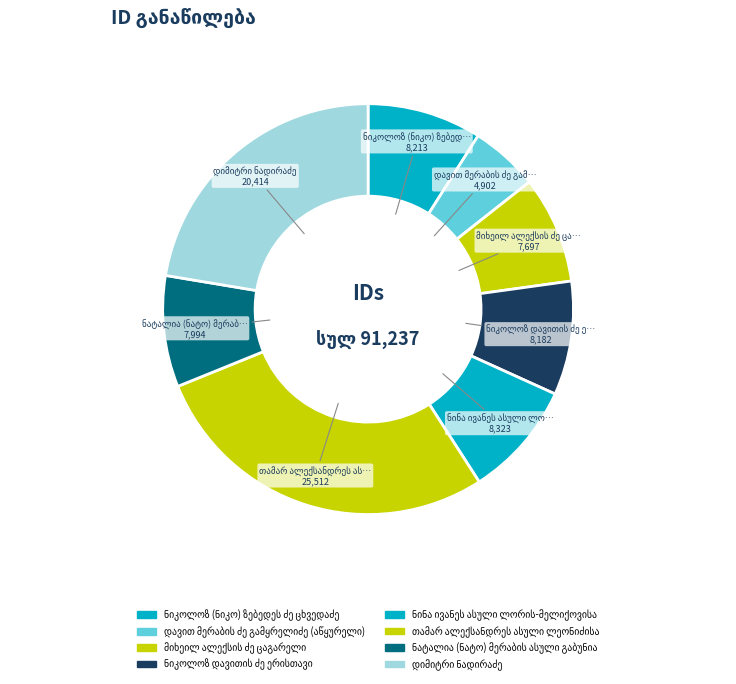

What percentage do ნინა ივანეს ასული ლორის-მელიქოვისა and ნატალია (ნატო) მერაბის ასული გაბუნია together represent?

17.9%